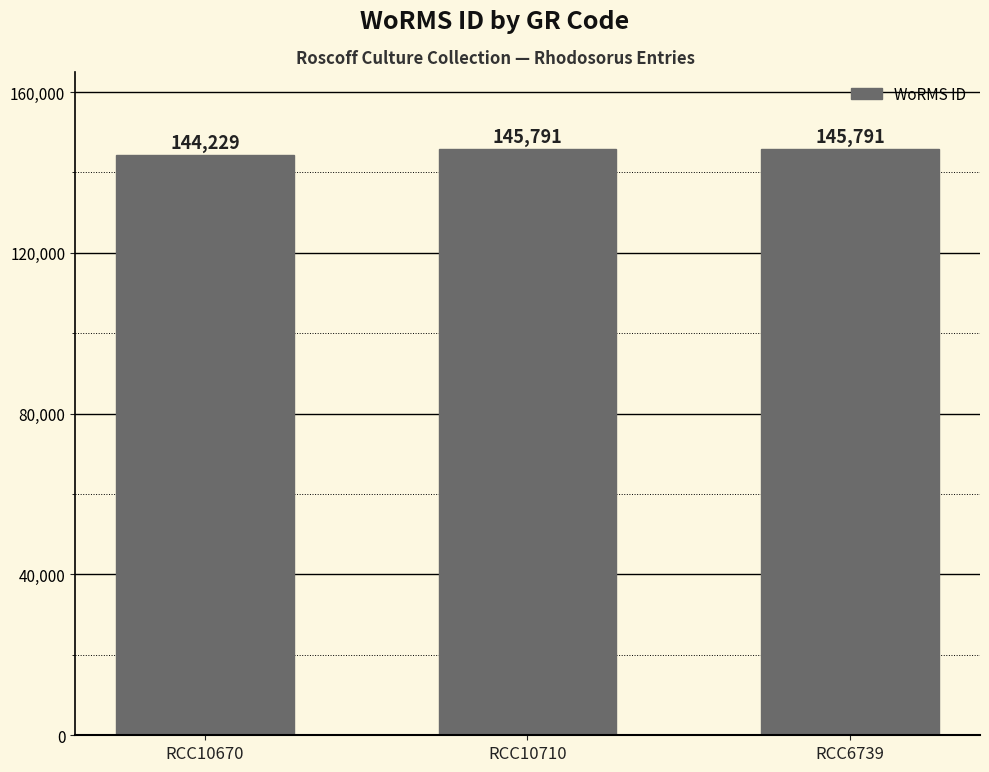

What is the difference between the values at RCC10670 and RCC6739?

1562